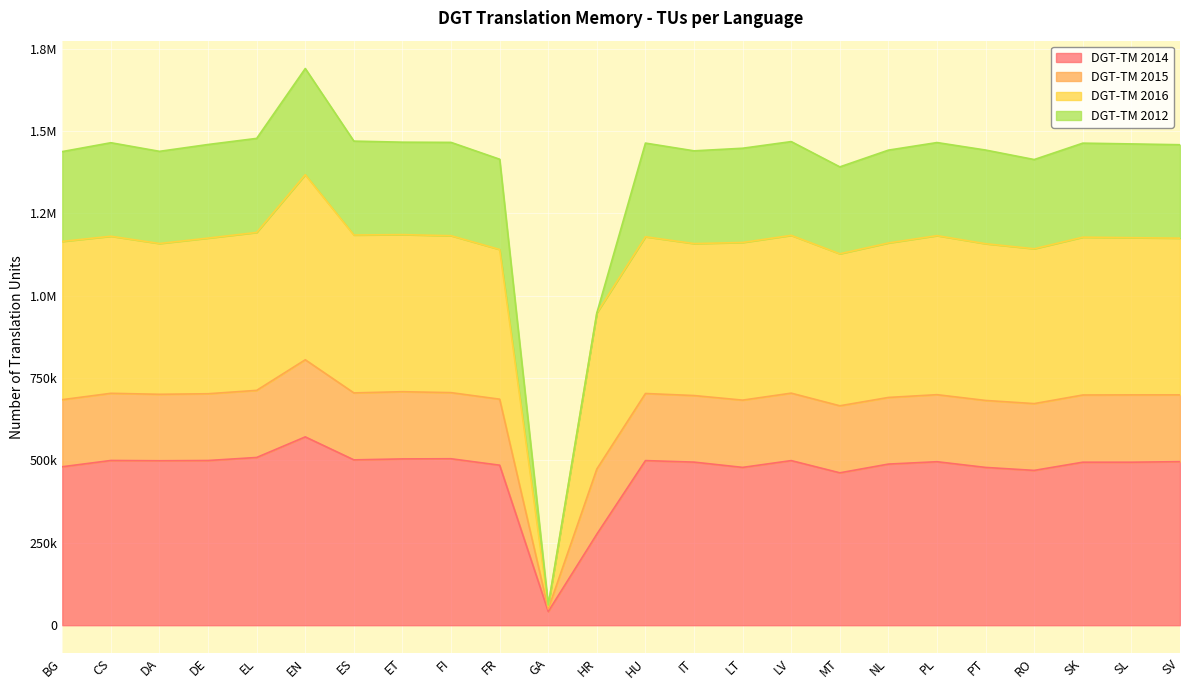

True or false: DGT-TM 2015 and DGT-TM 2014 cross at least once.

False